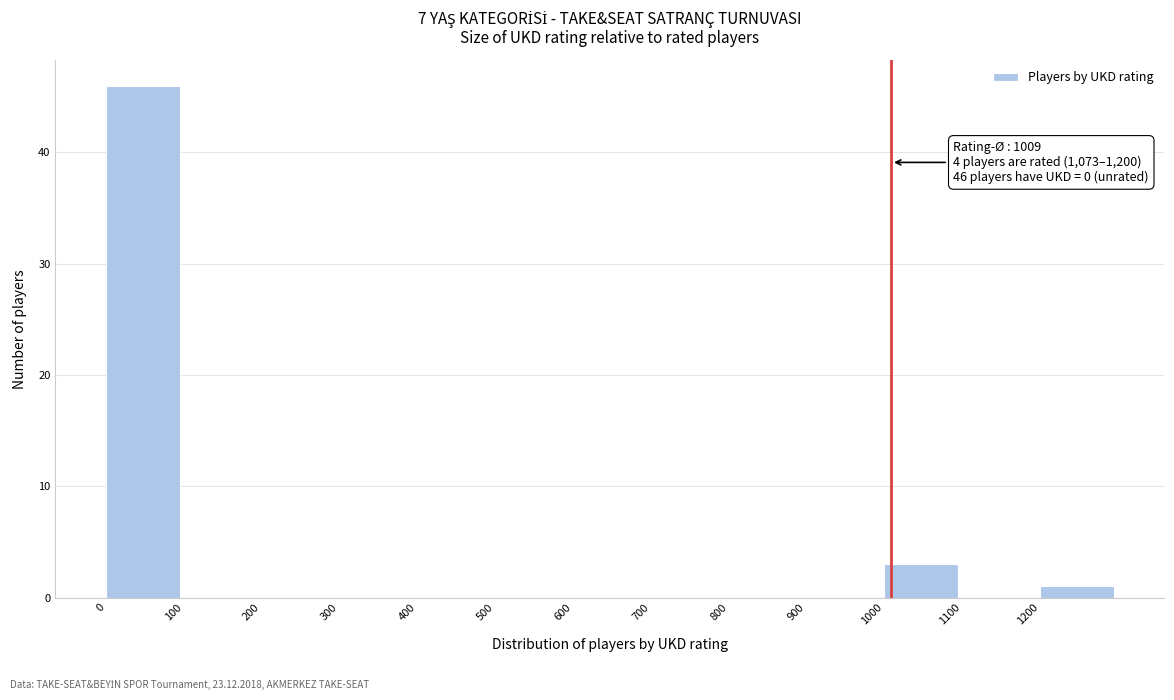

Which range on the x-axis has the tallest bar?

0 to 100